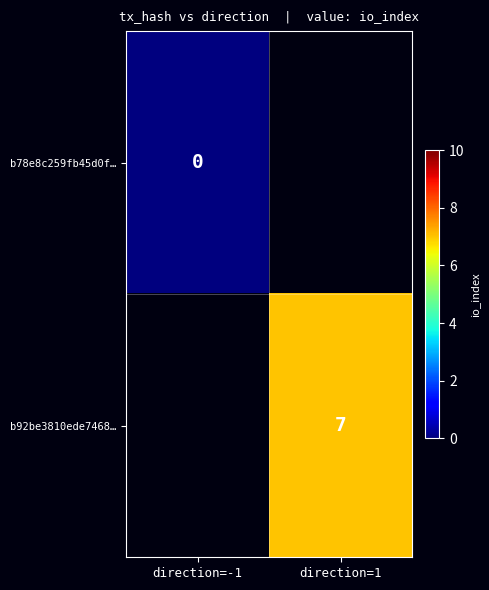

At how many categories does at least one series exceed 3?

1